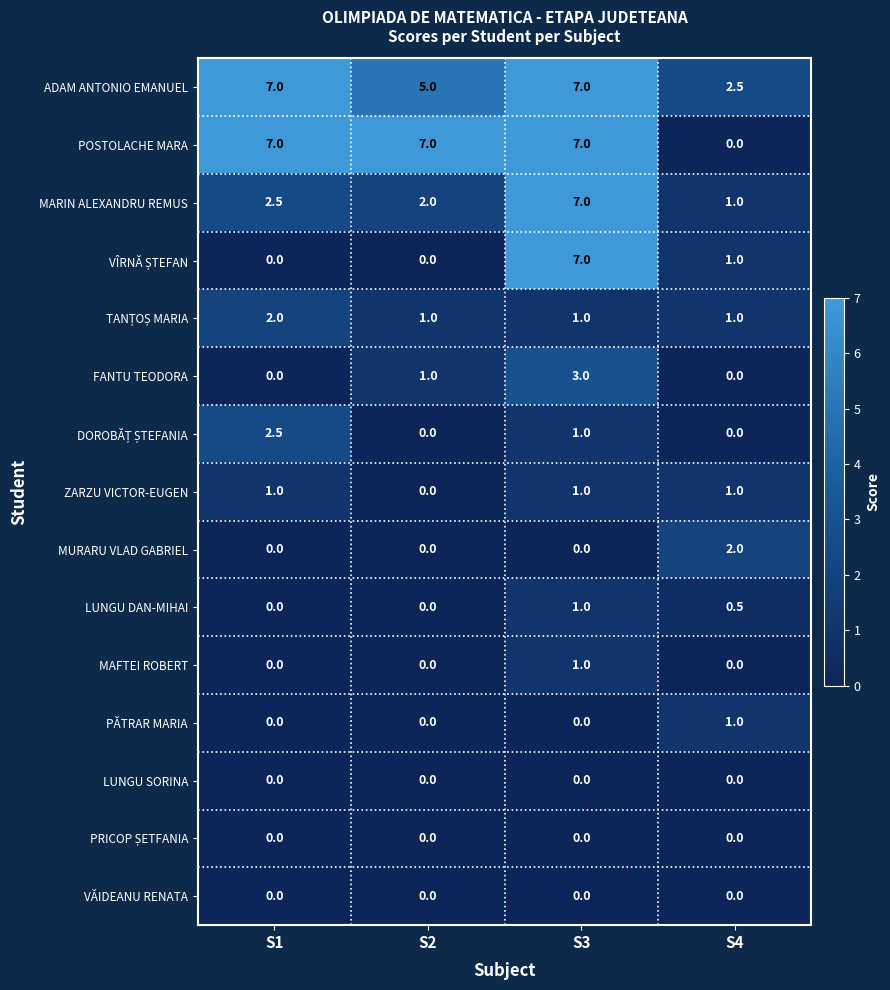

True or false: ZARZU VICTOR-EUGEN has a value of 1.0 at S4.

True